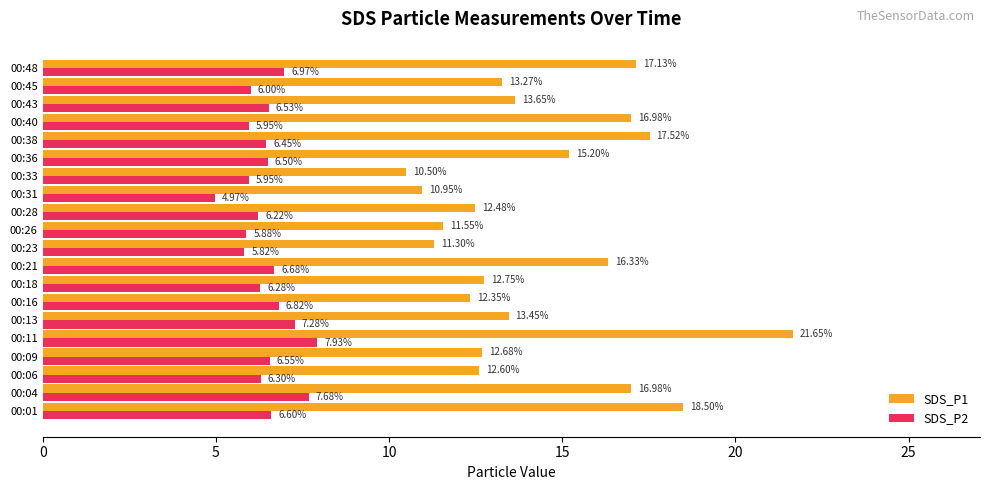

What is the difference between the second highest and second lowest values in the SDS_P2 series?

1.9